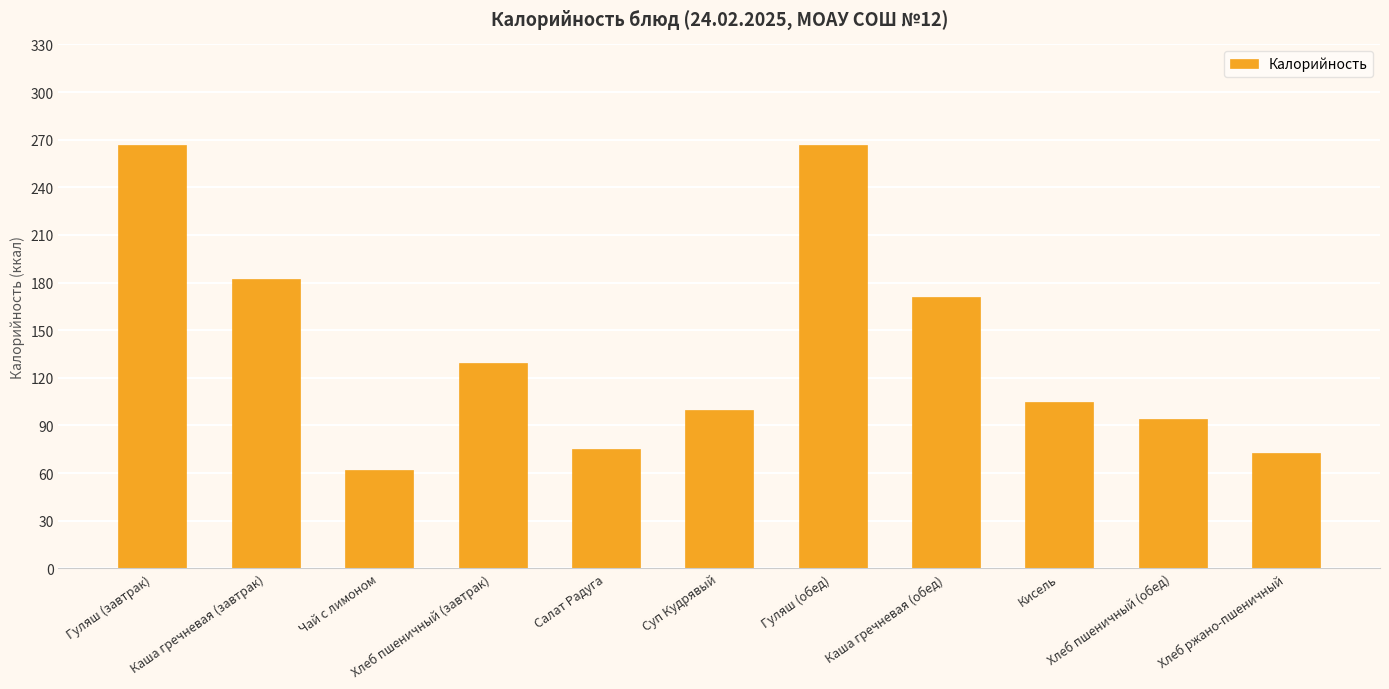

What is the sum of all values?

1523.2